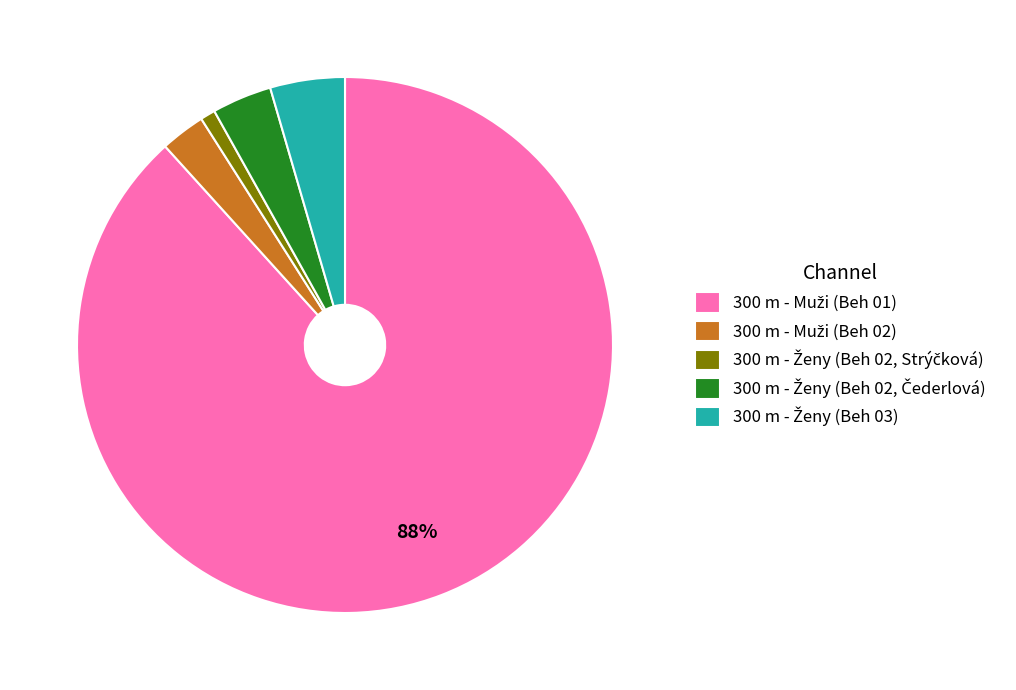

To the nearest percent, what is the average slice percentage?

20%